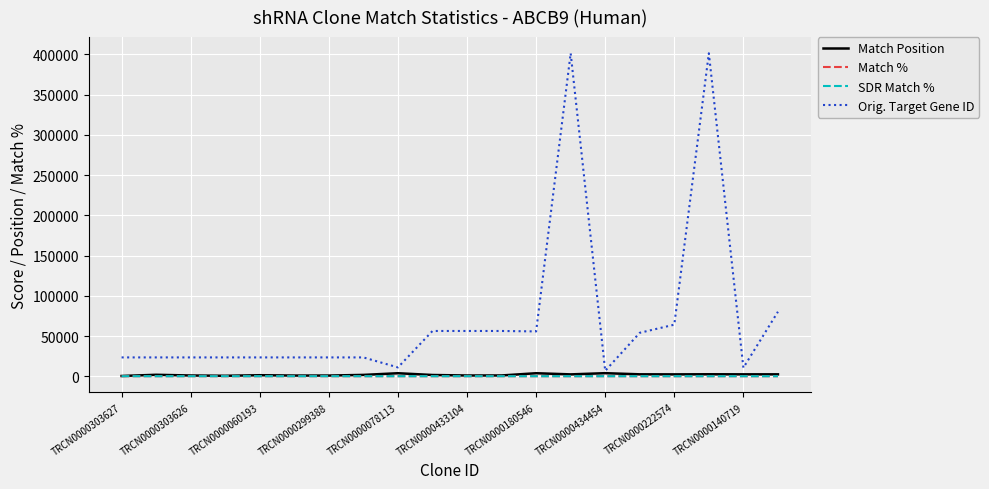

Which series has the largest total across all categories?

Orig. Target Gene ID